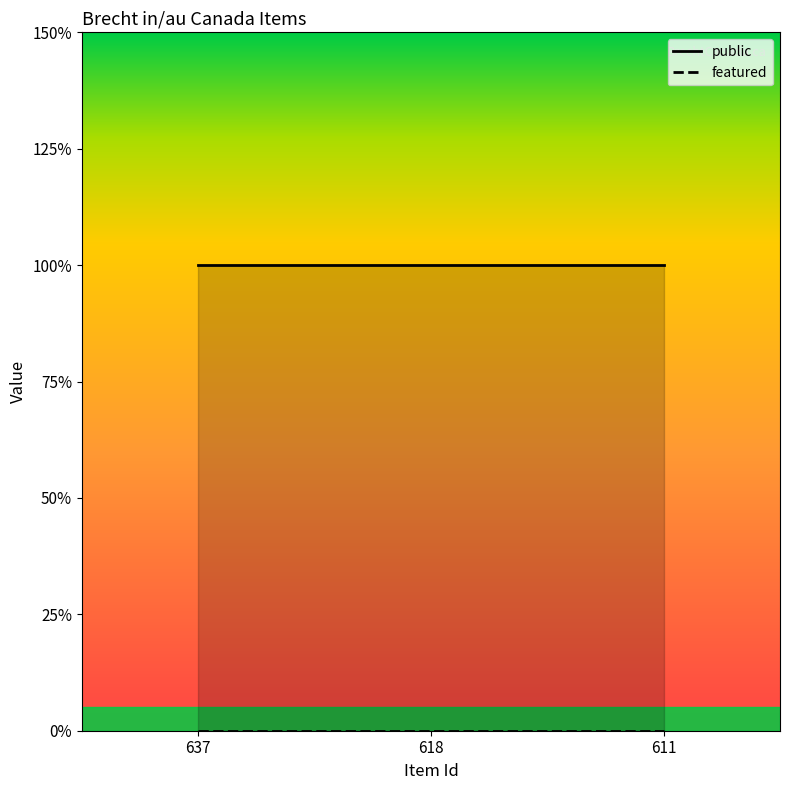

Which category has the lowest value across all series?

637